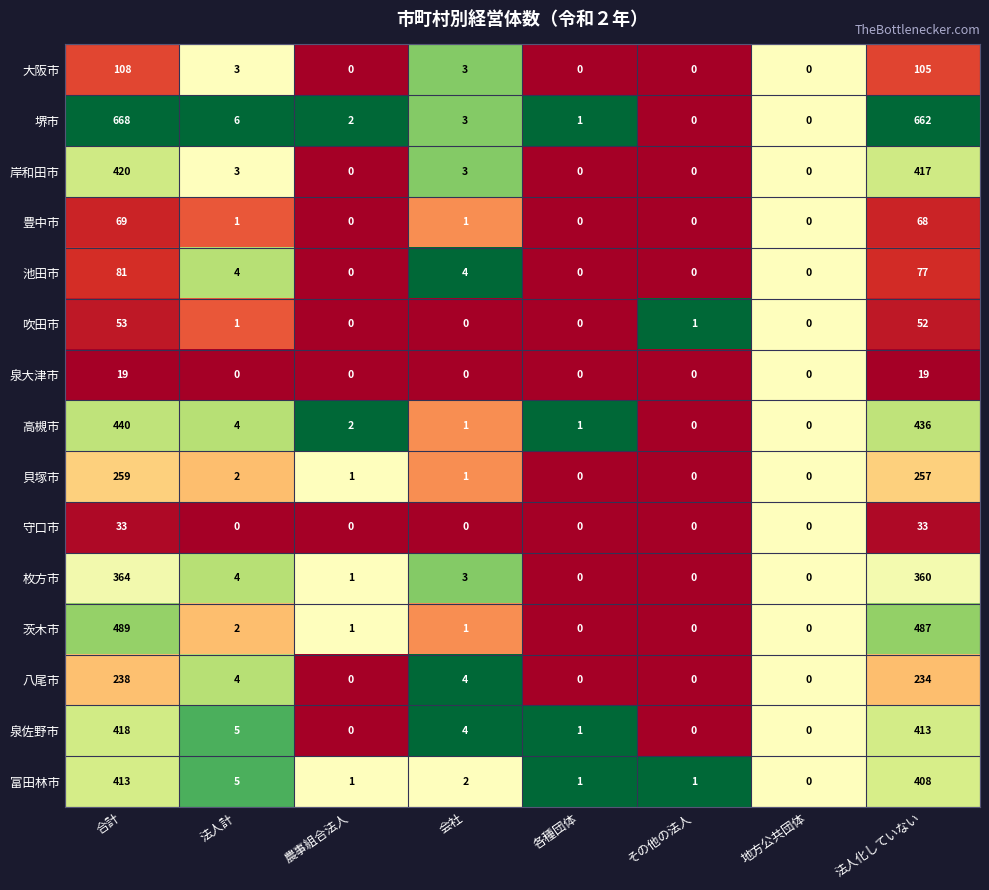

Where does the 貝塚市 series first go above 1?

合計